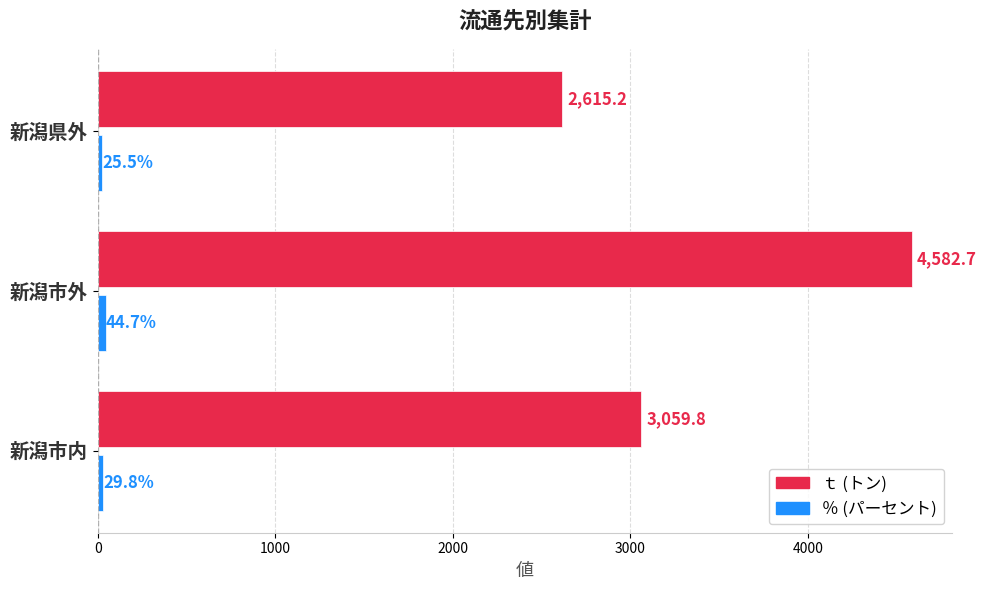

Which label corresponds to the largest value in the chart?

新潟市外